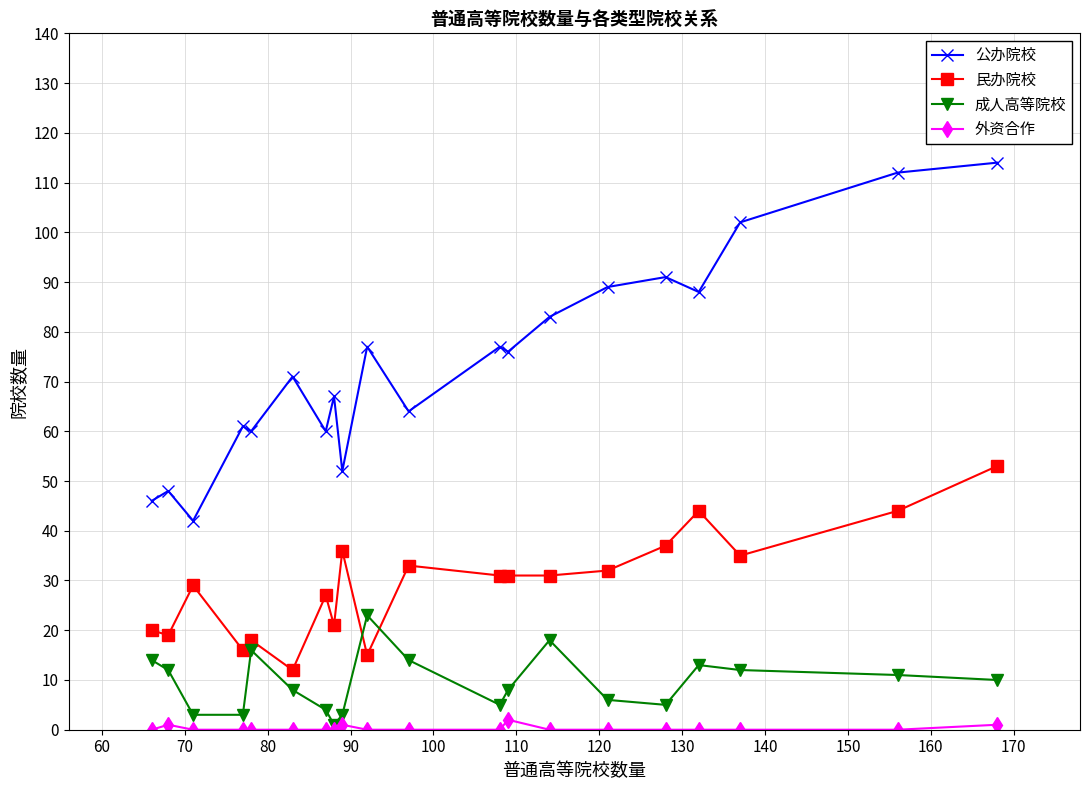

What is the maximum value shown in the chart?

114